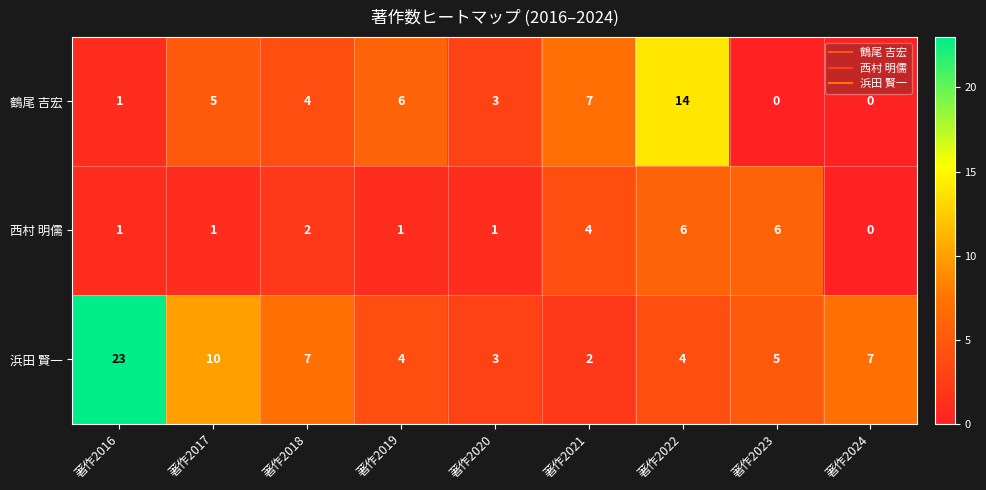

Reading left to right, extract all data points from this chart.

鶴尾 吉宏: 1	5	4	6	3	7	14	0	0
西村 明儒: 1	1	2	1	1	4	6	6	0
浜田 賢一: 23	10	7	4	3	2	4	5	7